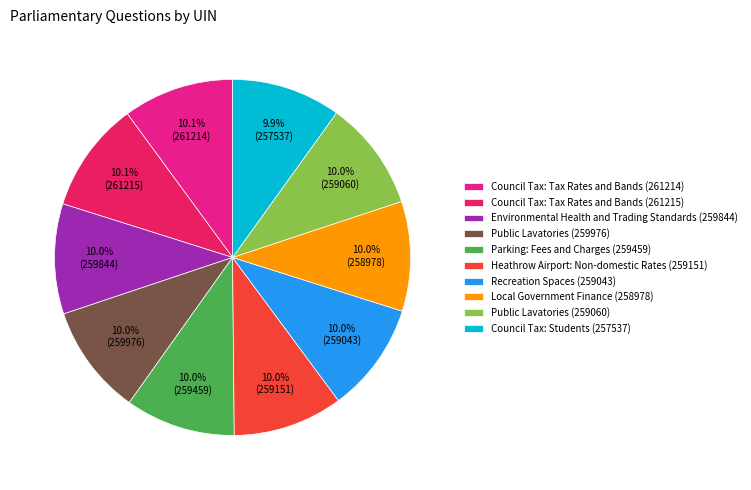

What percentage is NOT represented by Recreation Spaces (259043)?

90.0%